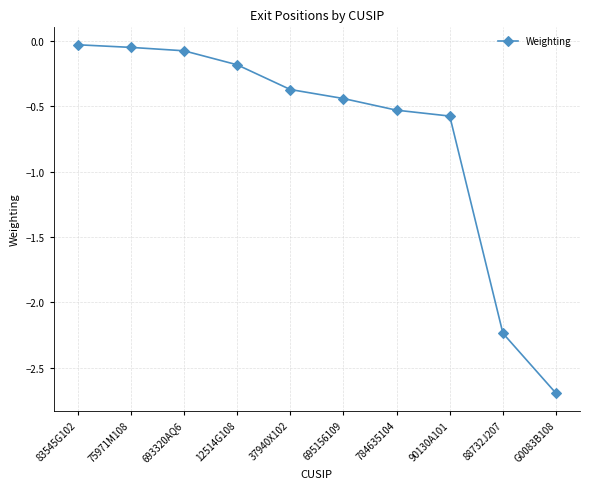

Between 693320AQ6 and 12514G108, which is larger?

693320AQ6